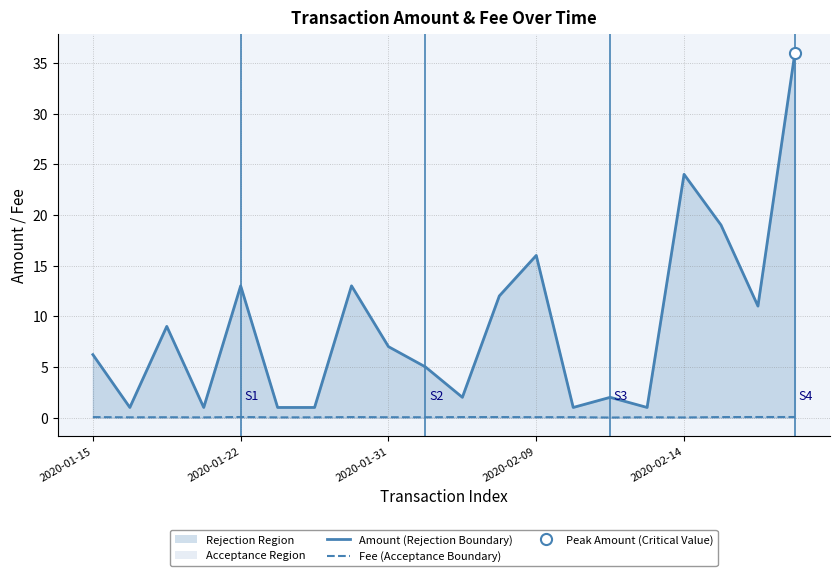

The value of Amount (Rejection Boundary) at 18 is 11.0. True or false?

True